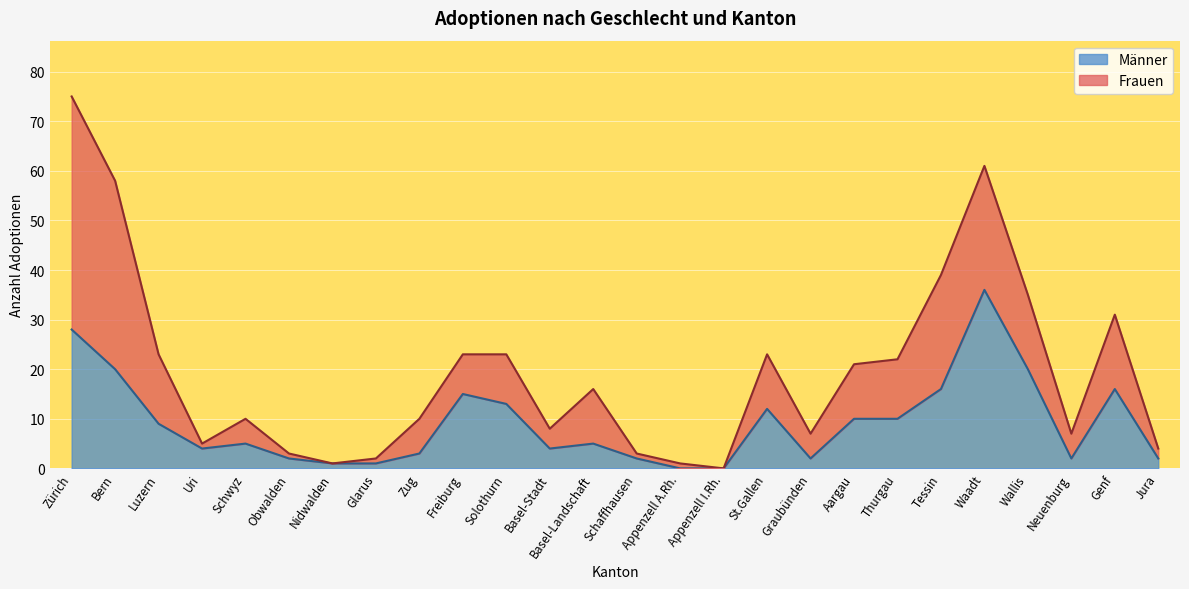

Reading left to right, list all the values displayed in this chart.

28	20	9	4	5	2	1	1	3	15	13	4	5	2	0	0	12	2	10	10	16	36	20	2	16	2